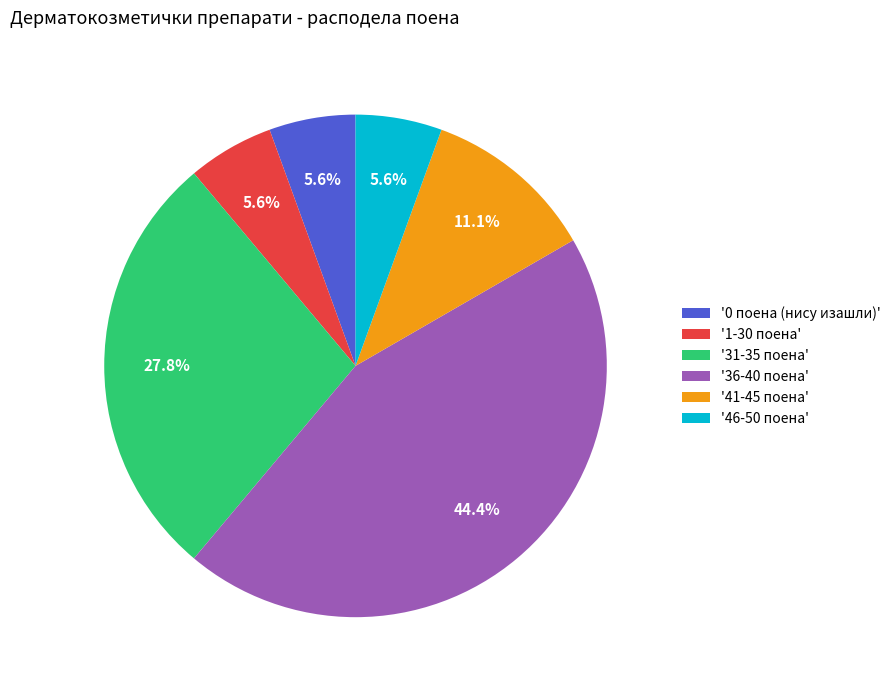

How much of the chart is everything except '41-45 поена'?

88.9%